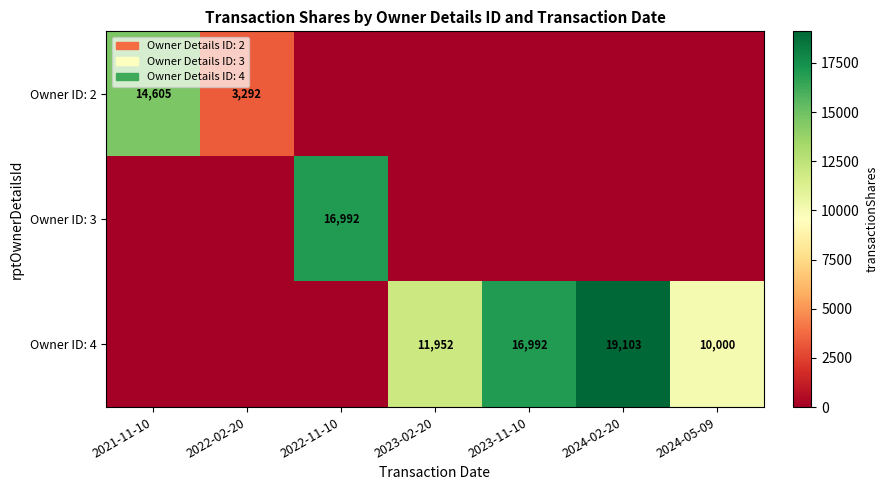

The value of Owner ID: 4 at 2023-11-10 is 16992. True or false?

True